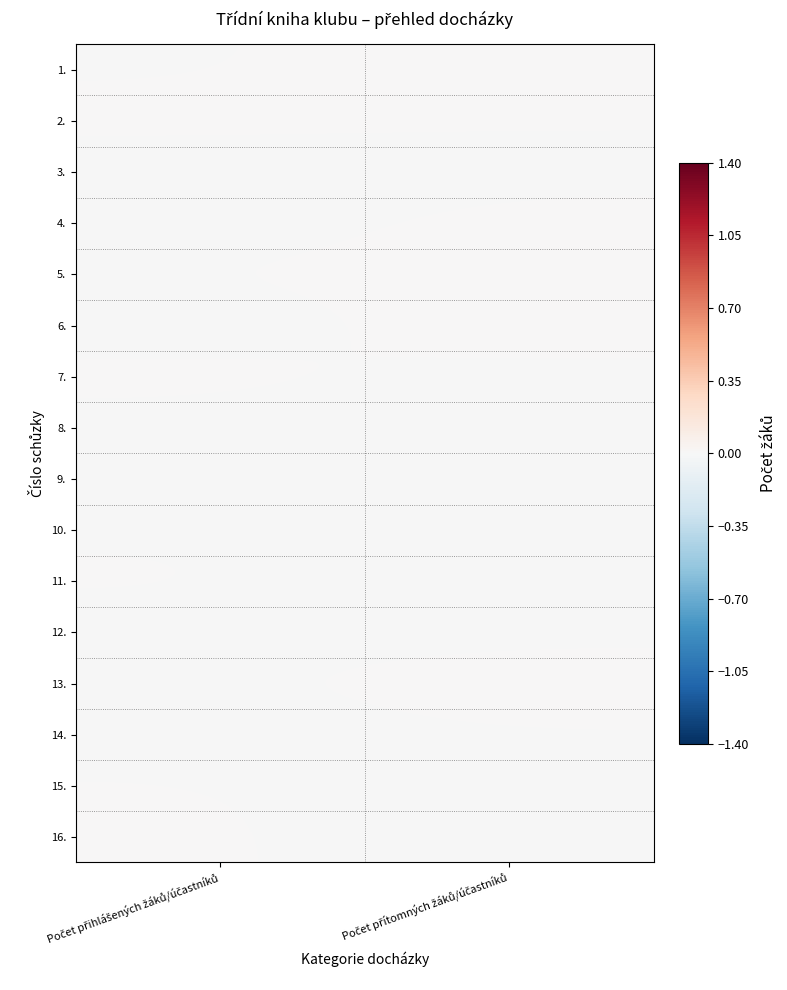

Reading right to left, list all the values displayed in this chart.

1.: Počet přítomných žáků/účastníků=0.0	Počet přihlášených žáků/účastníků=-0.0
2.: Počet přítomných žáků/účastníků=0.0	Počet přihlášených žáků/účastníků=0.0
3.: Počet přítomných žáků/účastníků=-0.0	Počet přihlášených žáků/účastníků=-0.0
4.: Počet přítomných žáků/účastníků=0.0	Počet přihlášených žáků/účastníků=-0.0
5.: Počet přítomných žáků/účastníků=0.0	Počet přihlášených žáků/účastníků=0.0
6.: Počet přítomných žáků/účastníků=0.0	Počet přihlášených žáků/účastníků=-0.0
7.: Počet přítomných žáků/účastníků=-0.0	Počet přihlášených žáků/účastníků=0.0
8.: Počet přítomných žáků/účastníků=-0.0	Počet přihlášených žáků/účastníků=-0.0
9.: Počet přítomných žáků/účastníků=0.0	Počet přihlášených žáků/účastníků=-0.0
10.: Počet přítomných žáků/účastníků=-0.0	Počet přihlášených žáků/účastníků=-0.0
11.: Počet přítomných žáků/účastníků=-0.0	Počet přihlášených žáků/účastníků=0.0
12.: Počet přítomných žáků/účastníků=-0.0	Počet přihlášených žáků/účastníků=-0.0
13.: Počet přítomných žáků/účastníků=0.0	Počet přihlášených žáků/účastníků=-0.0
14.: Počet přítomných žáků/účastníků=0.0	Počet přihlášených žáků/účastníků=-0.0
15.: Počet přítomných žáků/účastníků=-0.0	Počet přihlášených žáků/účastníků=0.0
16.: Počet přítomných žáků/účastníků=-0.0	Počet přihlášených žáků/účastníků=0.0